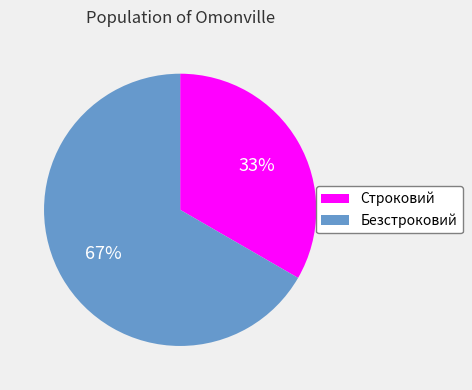

Is it true that Строковий is 43% of the pie?

False